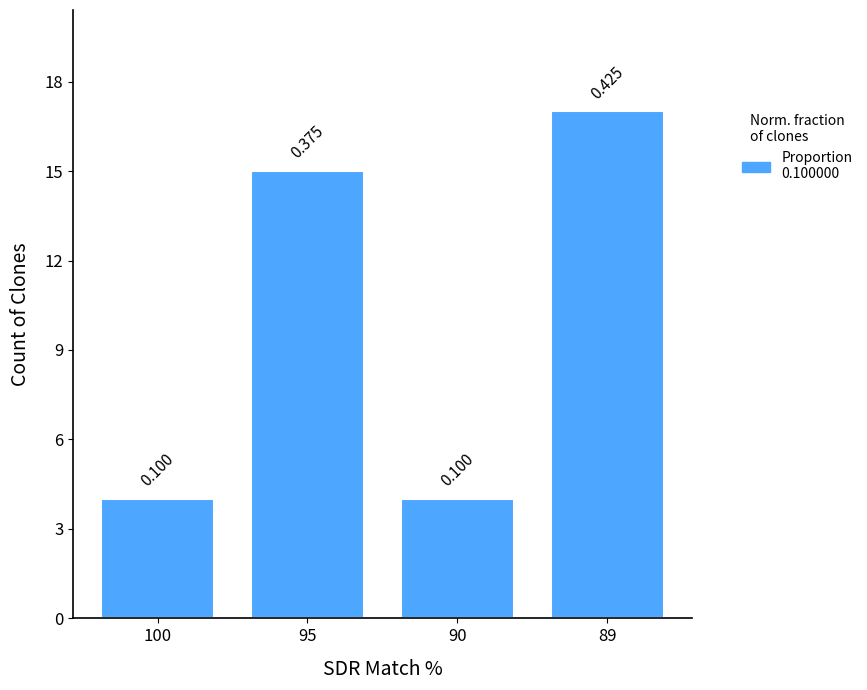

What is the change in value from 100 to 95?

+11